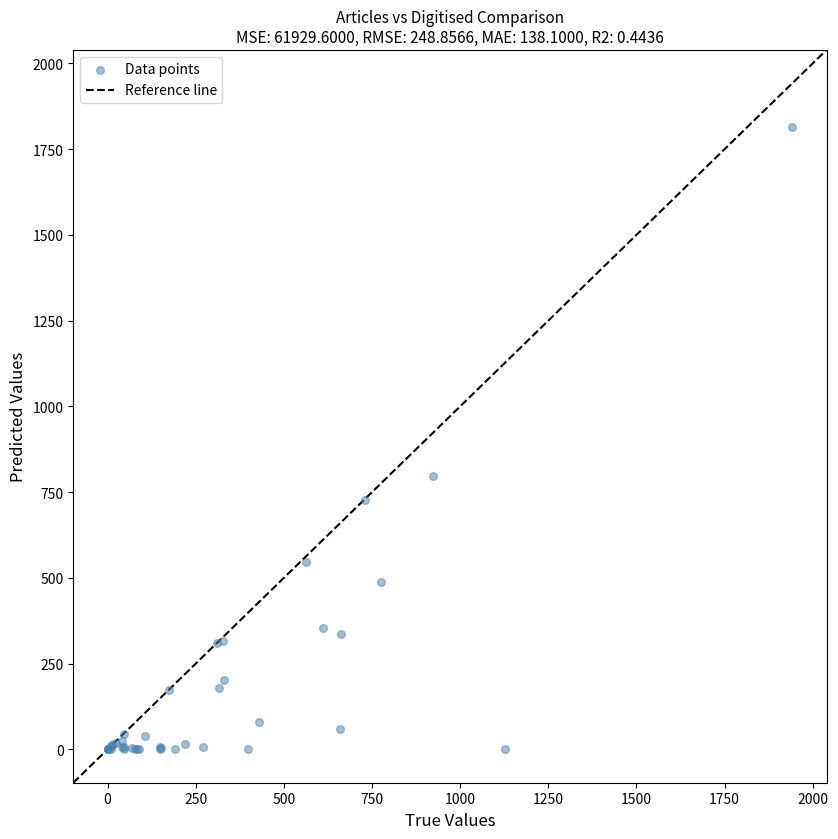

What Y value in the scatter plot is closest to 907?

796